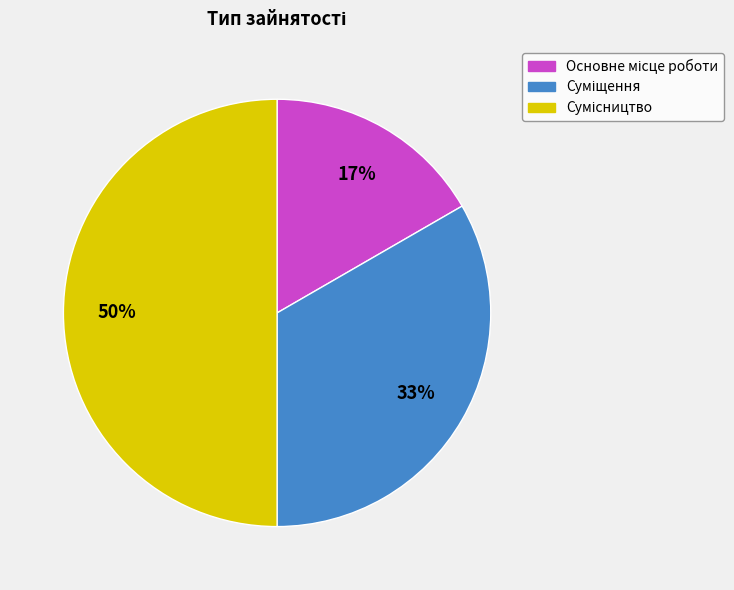

Count the number of slices in the pie.

3